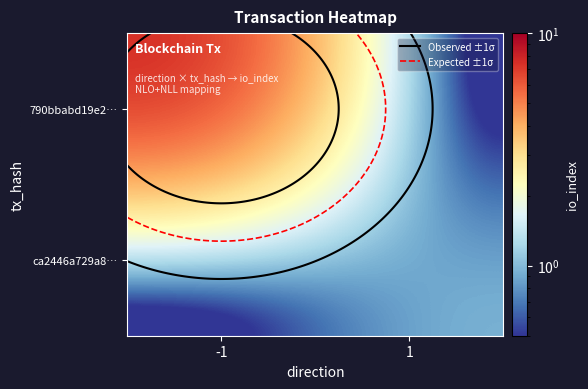

What is the total value across all series at -1?

8